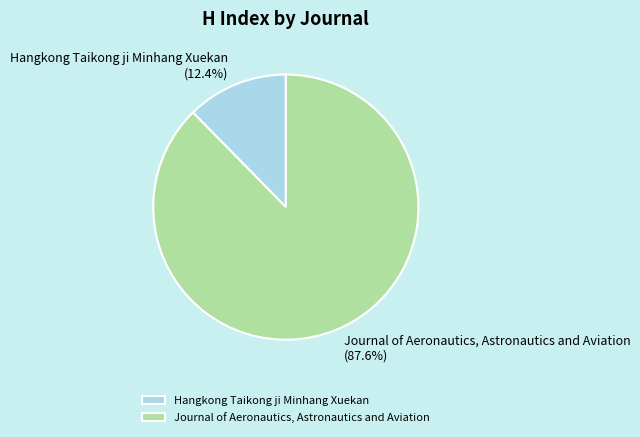

The Journal of Aeronautics, Astronautics and Aviation slice represents 88% of the pie. True or false?

True